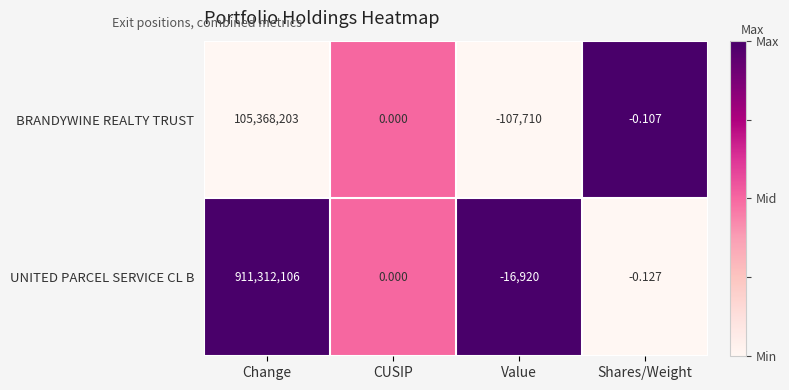

Which category has the lowest value in the BRANDYWINE REALTY TRUST series?

Value